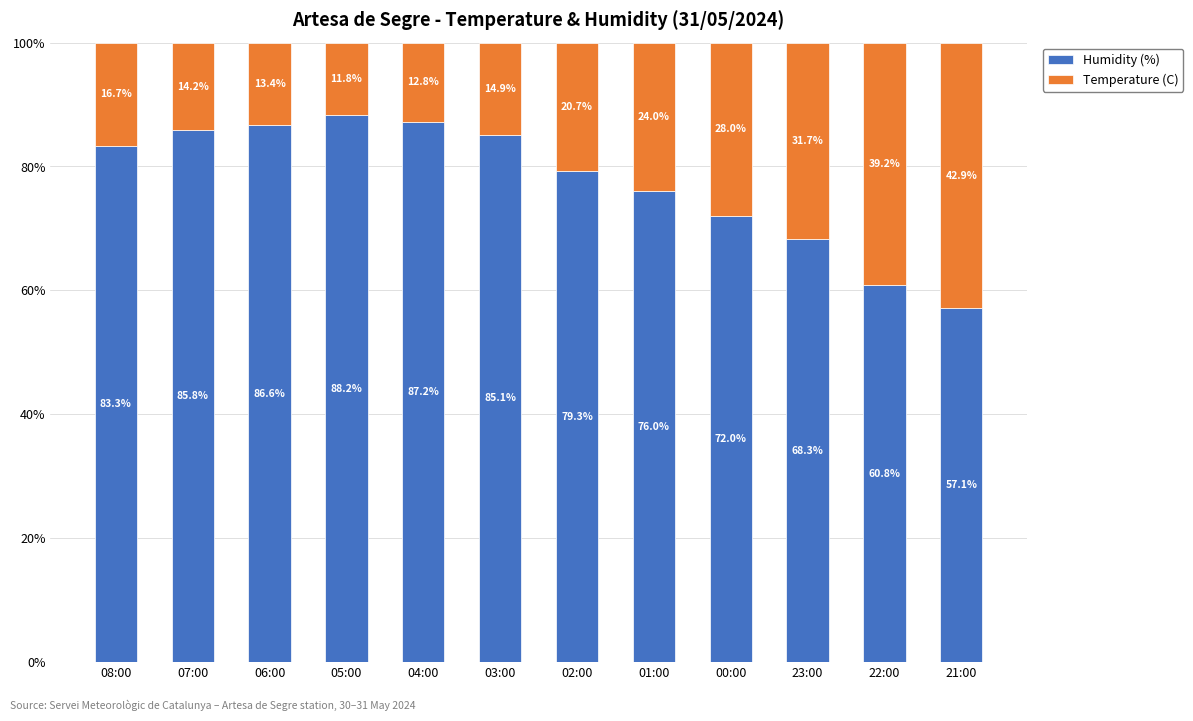

What is the difference between the Humidity (%) values at 08:00 and 23:00?

15.1